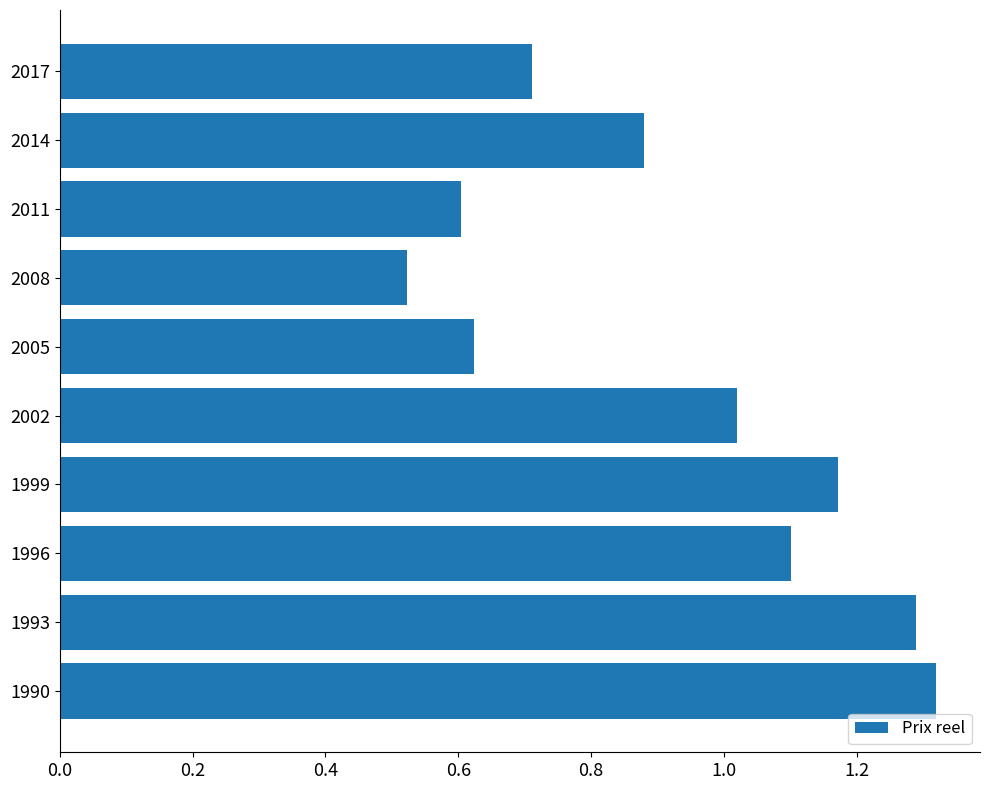

Does the chart contain any negative values?

No